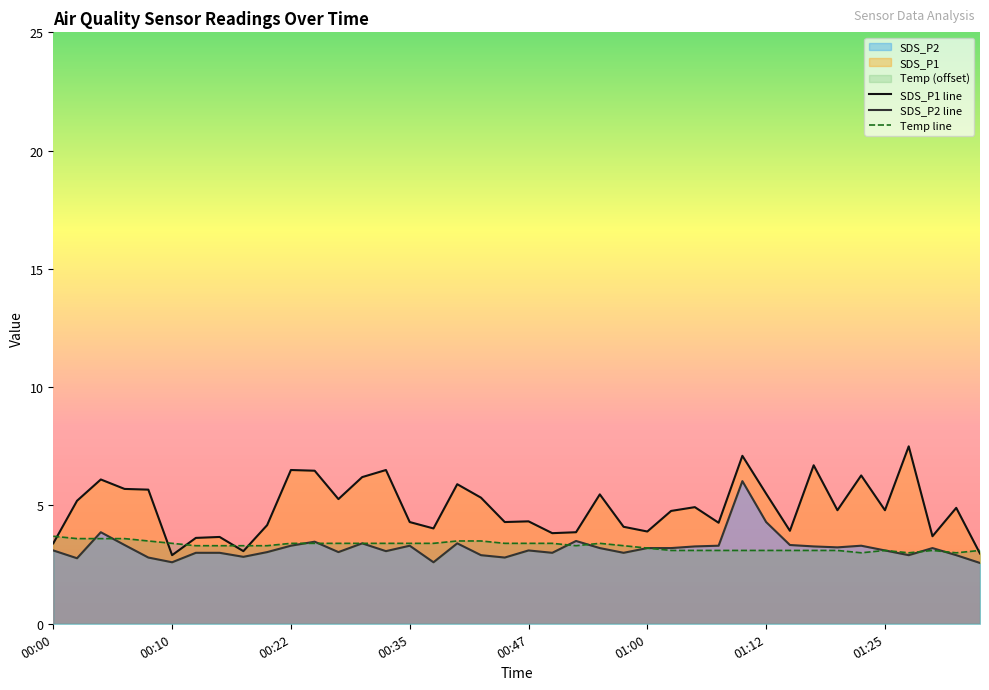

Where is SDS_P1 nearest to the value 5?

01:05